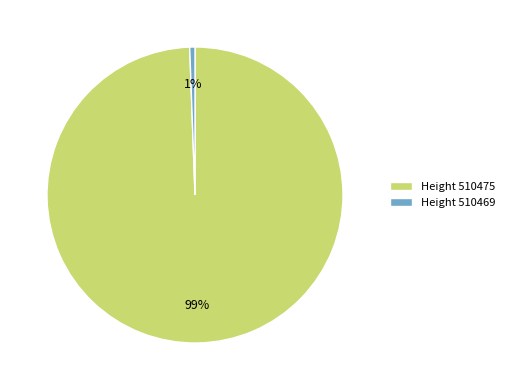

To the nearest percent, what percentage of the pie is Height 510469?

1%